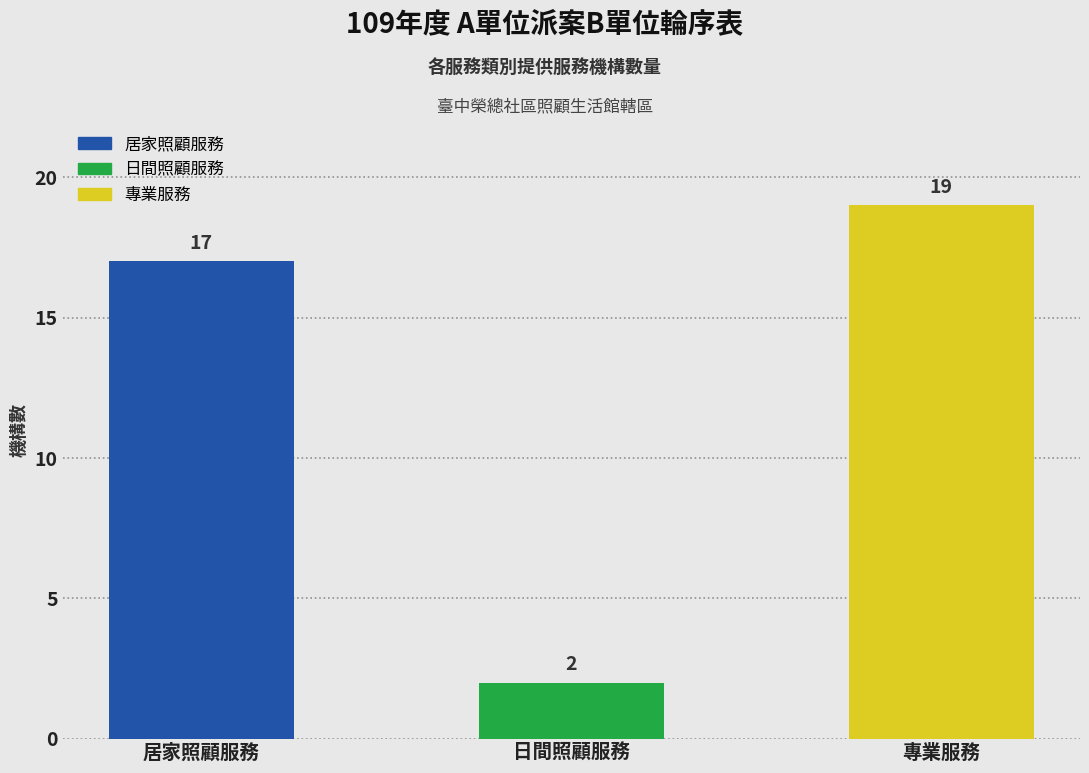

Reading left to right, list all the values displayed in this chart.

17	2	19